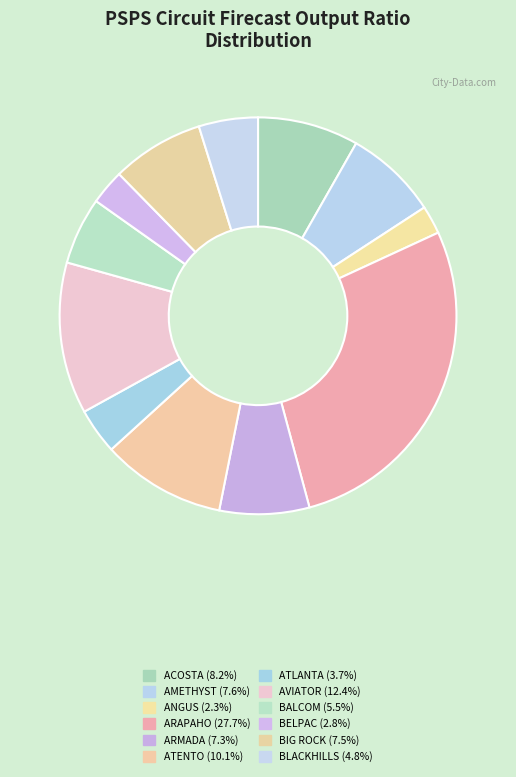

To the nearest percent, what percentage of the pie is BLACKHILLS?

5%